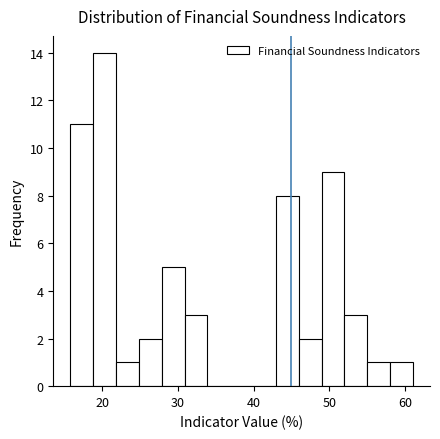

Around what value on the x-axis is the tallest bar? Give the approximate position of its centre, as read against the axis.

20